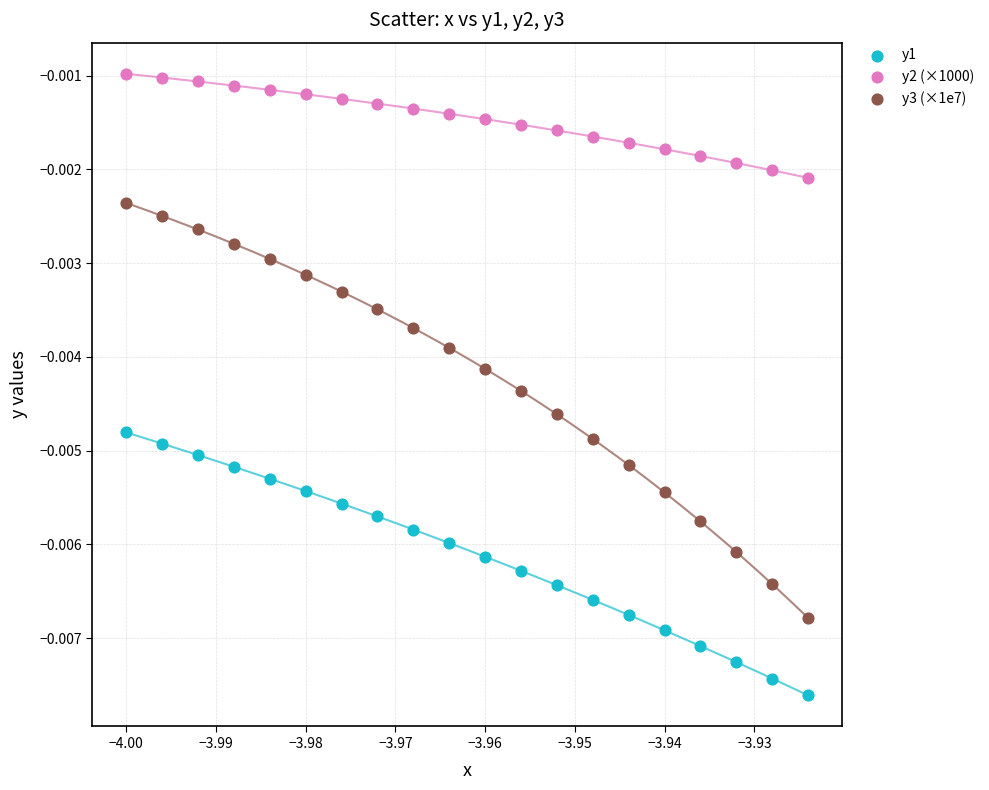

What are all the series names shown in the legend?

y1, y2 (×1000), y3 (×1e7)